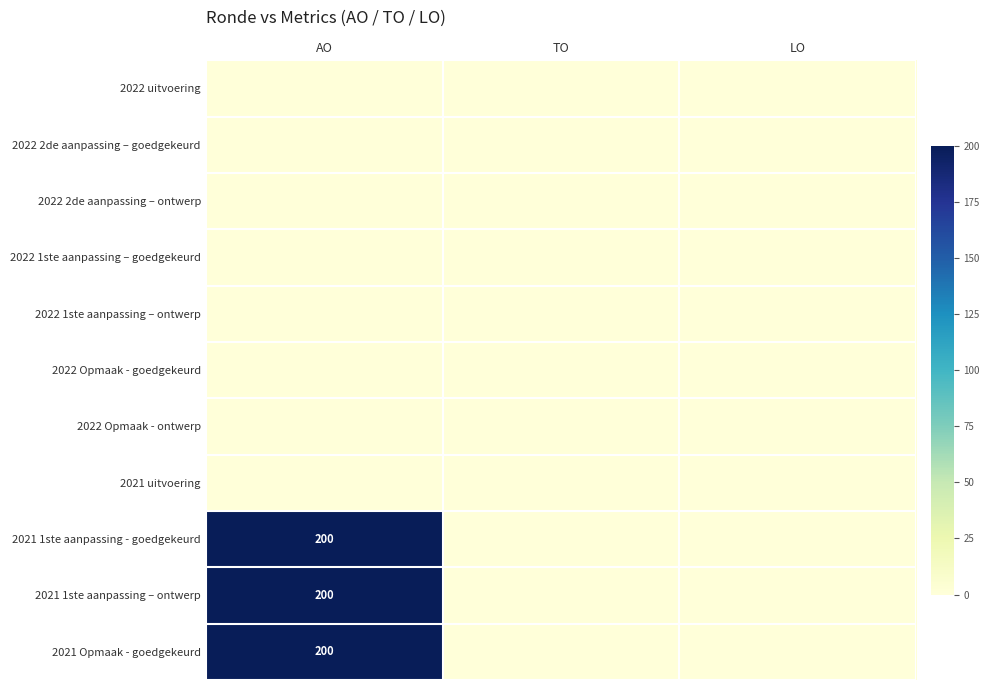

Rank the categories by 2022 2de aanpassing – ontwerp value from lowest to highest.

AO, TO, LO